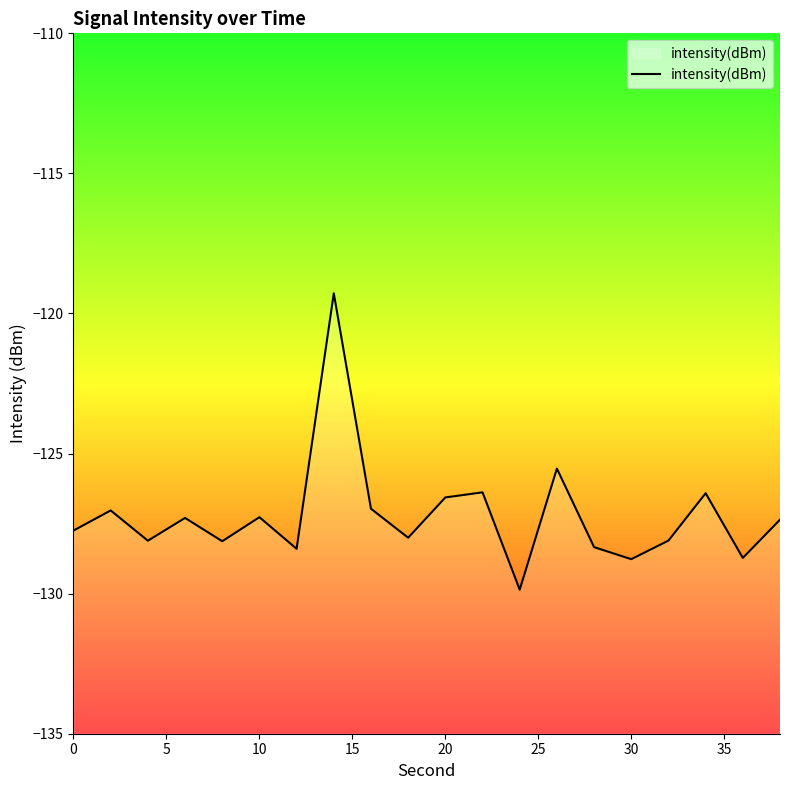

What is the smallest value displayed?

-129.9